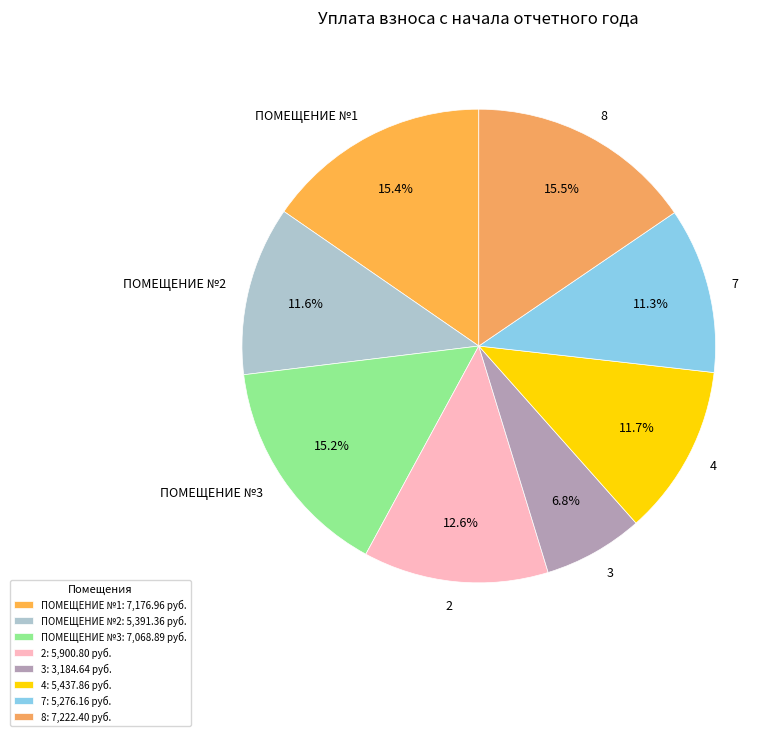

Is it true that ПОМЕЩЕНИЕ №3 is 15% of the pie?

True